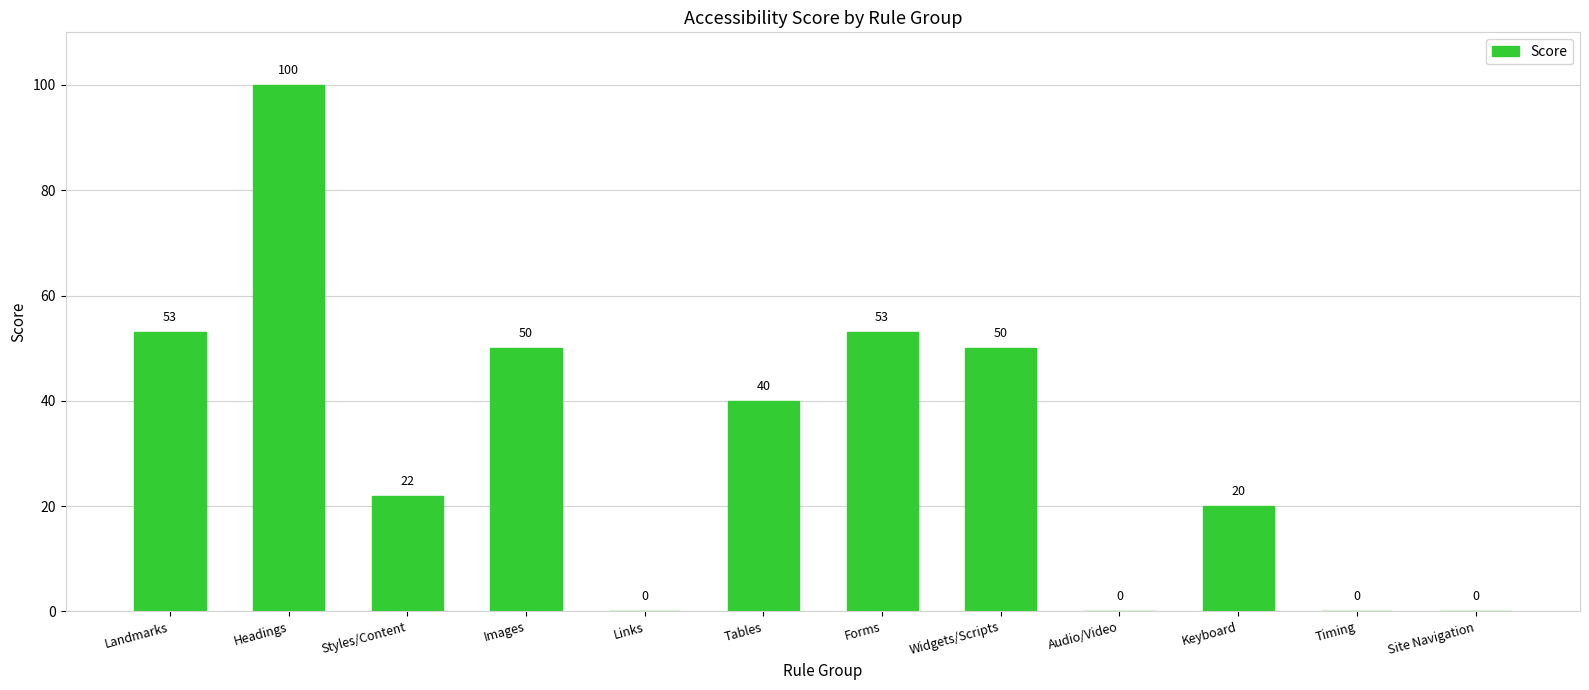

What is the sum of the values at Audio/Video and Forms?

53